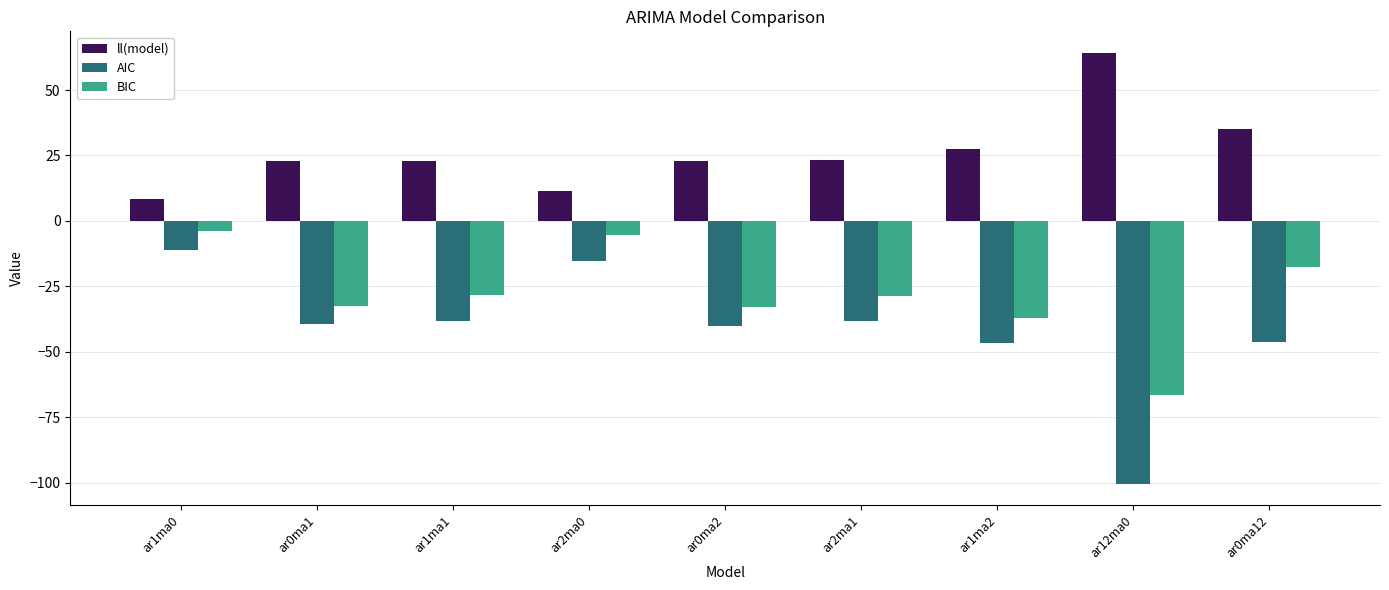

What is the spread (max minus min) of values at ar0ma2?

63.1